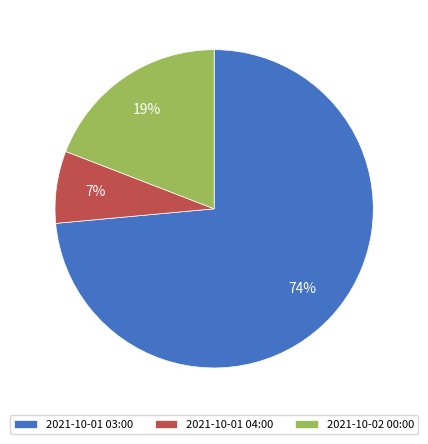

To the nearest percent, what percentage of the pie is 2021-10-01 04:00?

7%